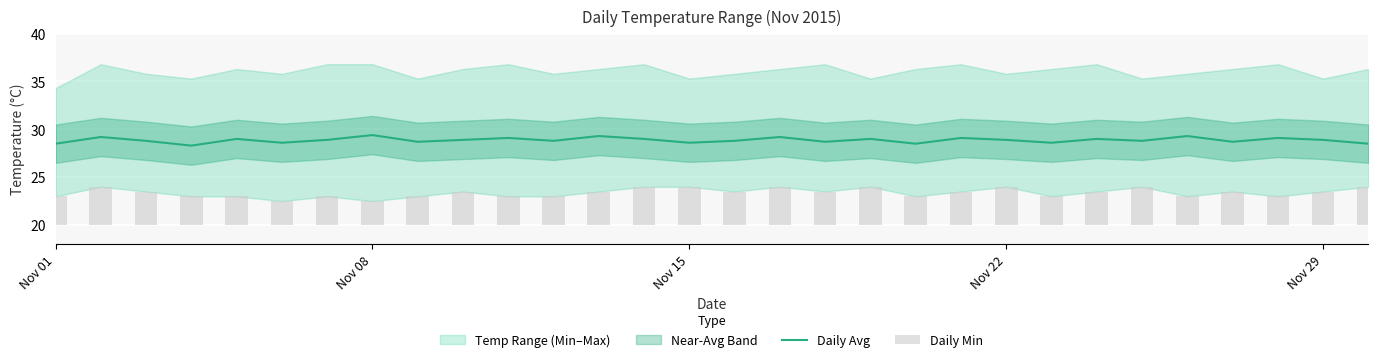

What is the lowest value of the Daily Avg series?

28.3